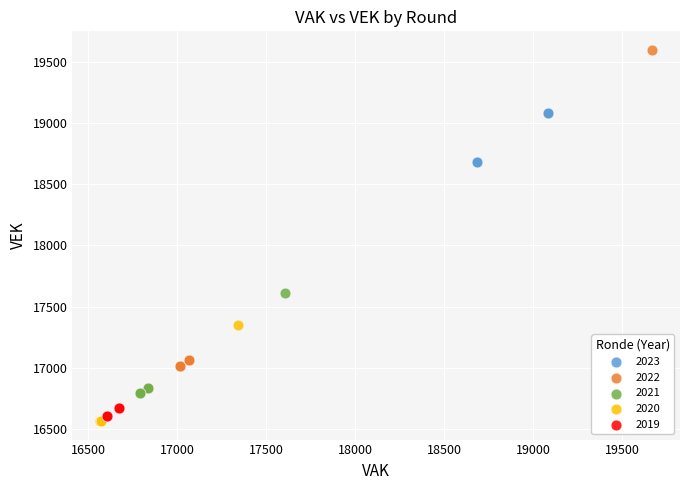

Which series has the largest Y range (max minus min)?

2022